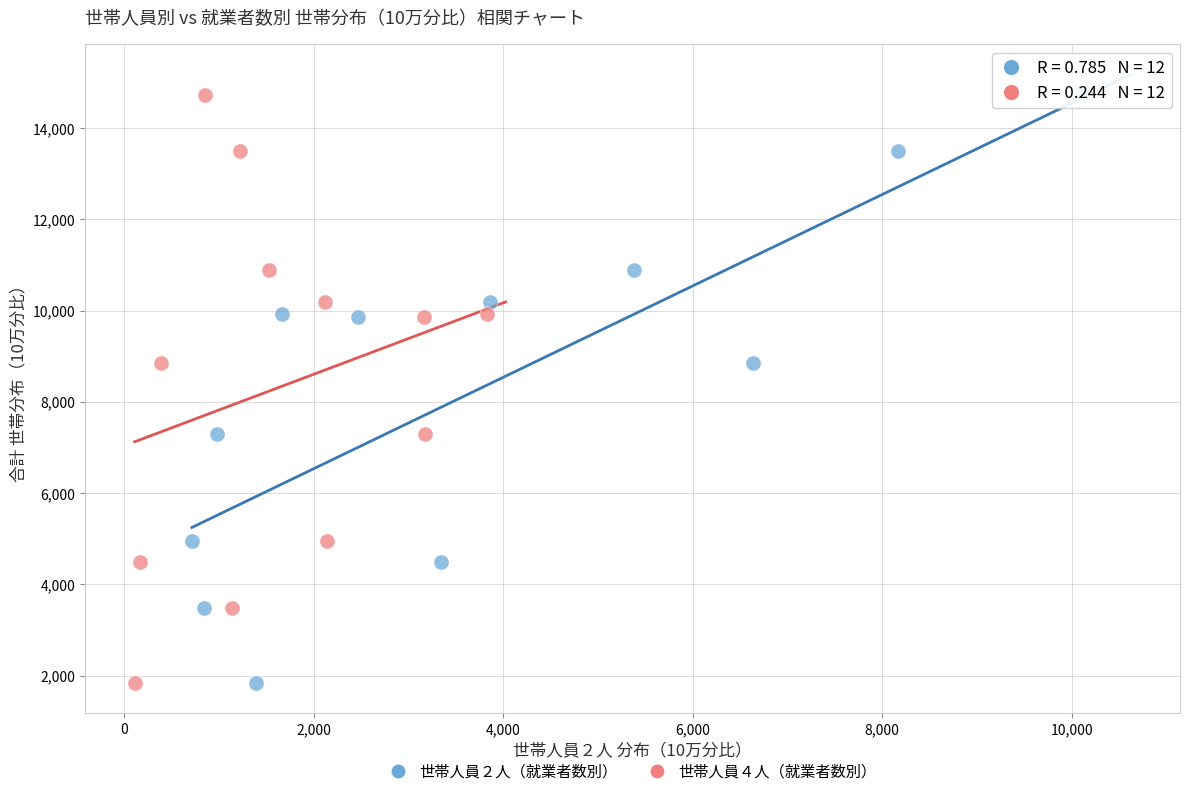

What are all the series names shown in the legend?

世帯人員２人（就業者数別）, 世帯人員４人（就業者数別）